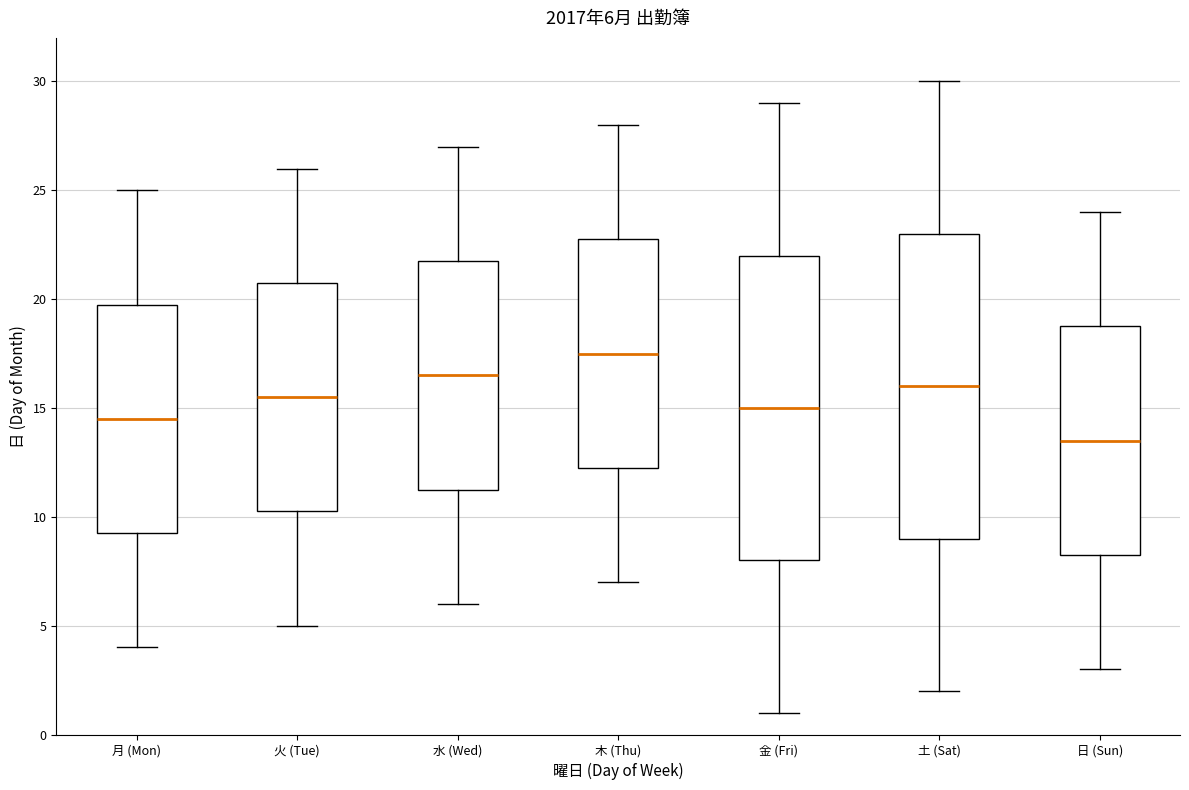

Which box has the highest median line?

木 (Thu)